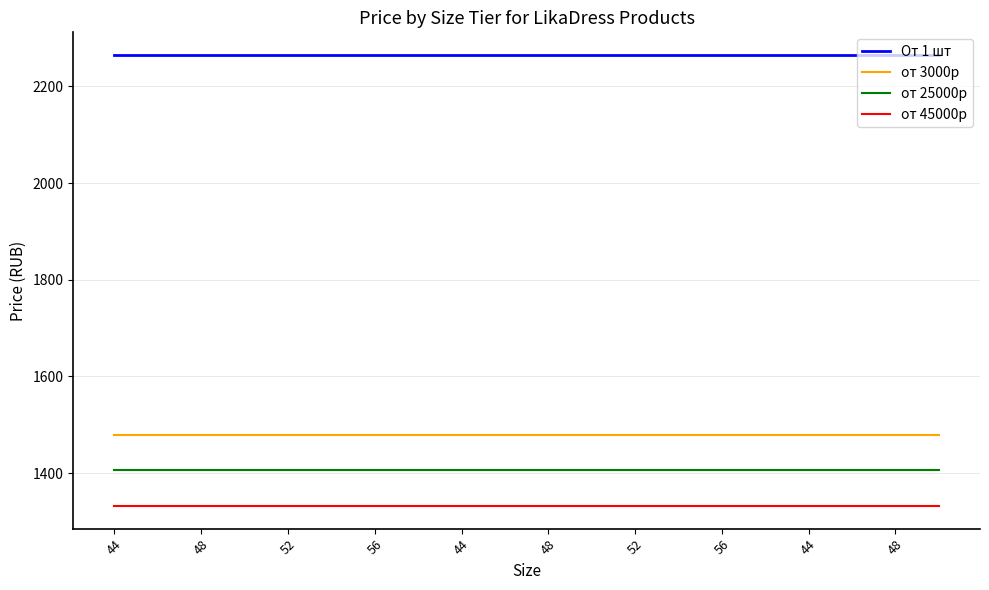

True or false: от 45000р and от 3000р intersect in this chart.

False